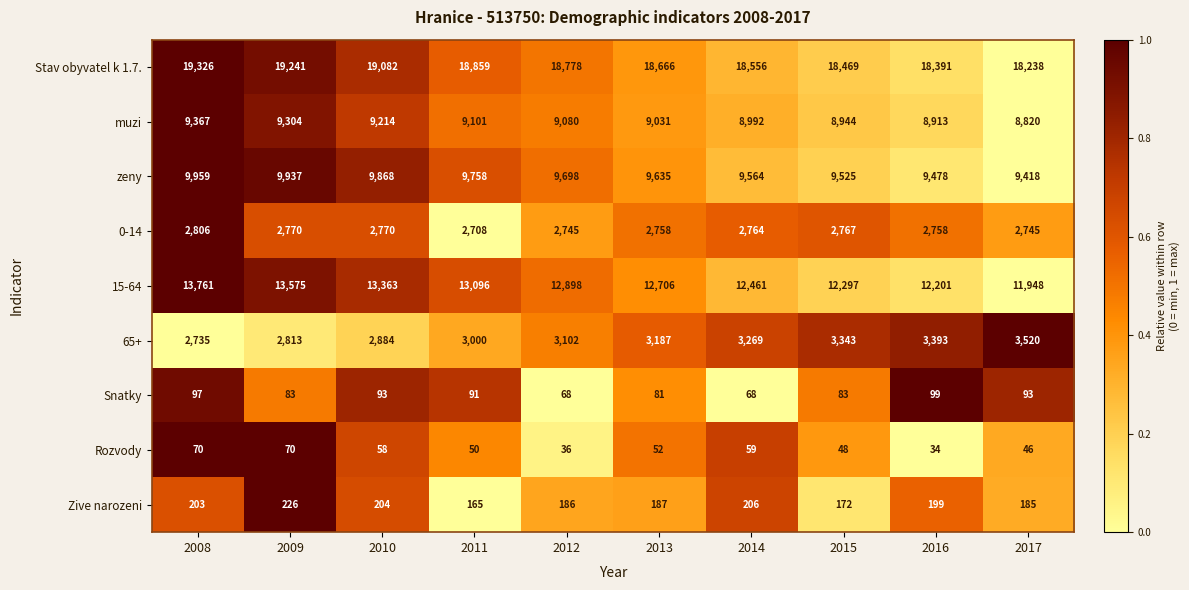

What is the greatest value displayed?

19326